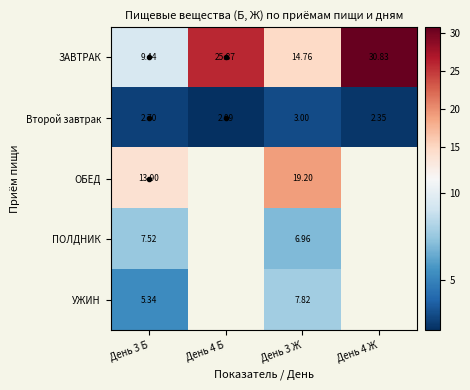

What is the sum of the ЗАВТРАК values at День 3 Ж and День 4 Б?

40.6